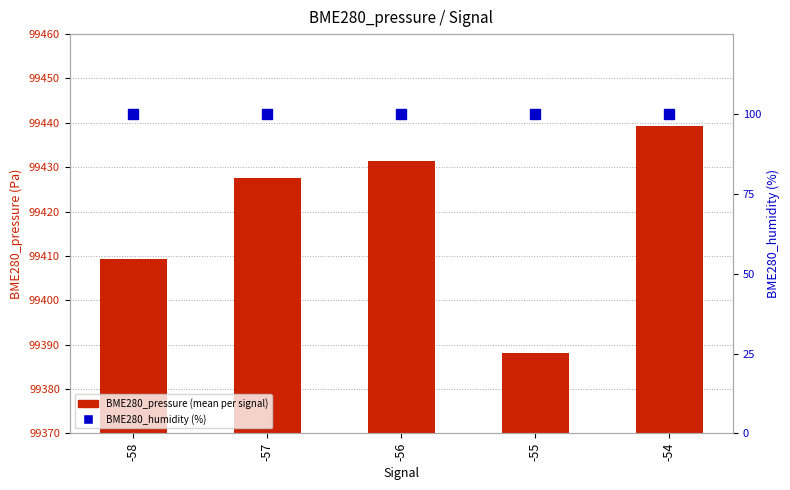

The BME280_pressure series shows 58062.8 at -58. True or false?

False